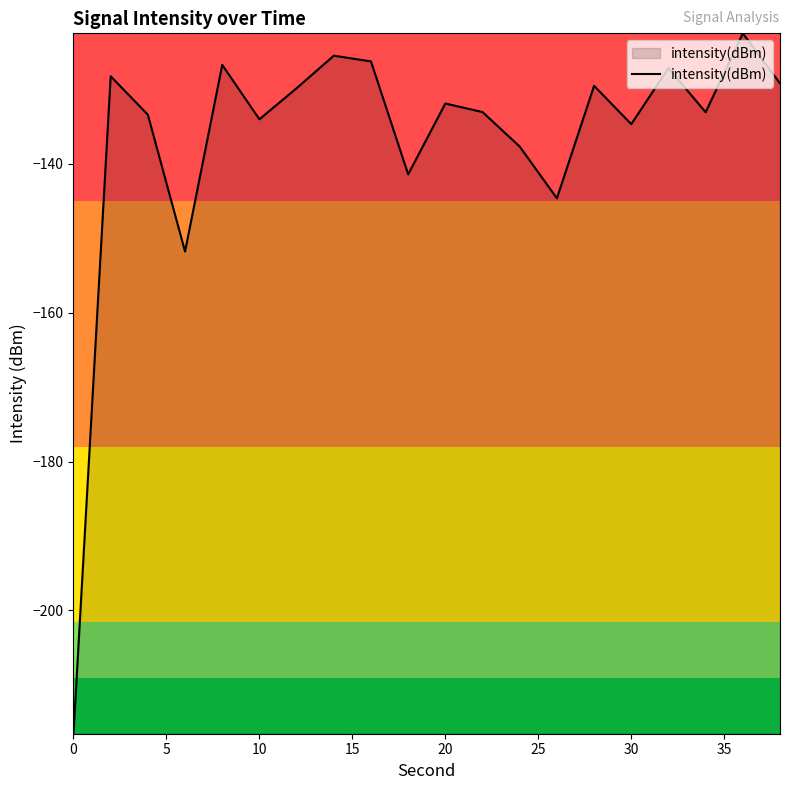

What is the difference between the maximum and minimum values?

94.2